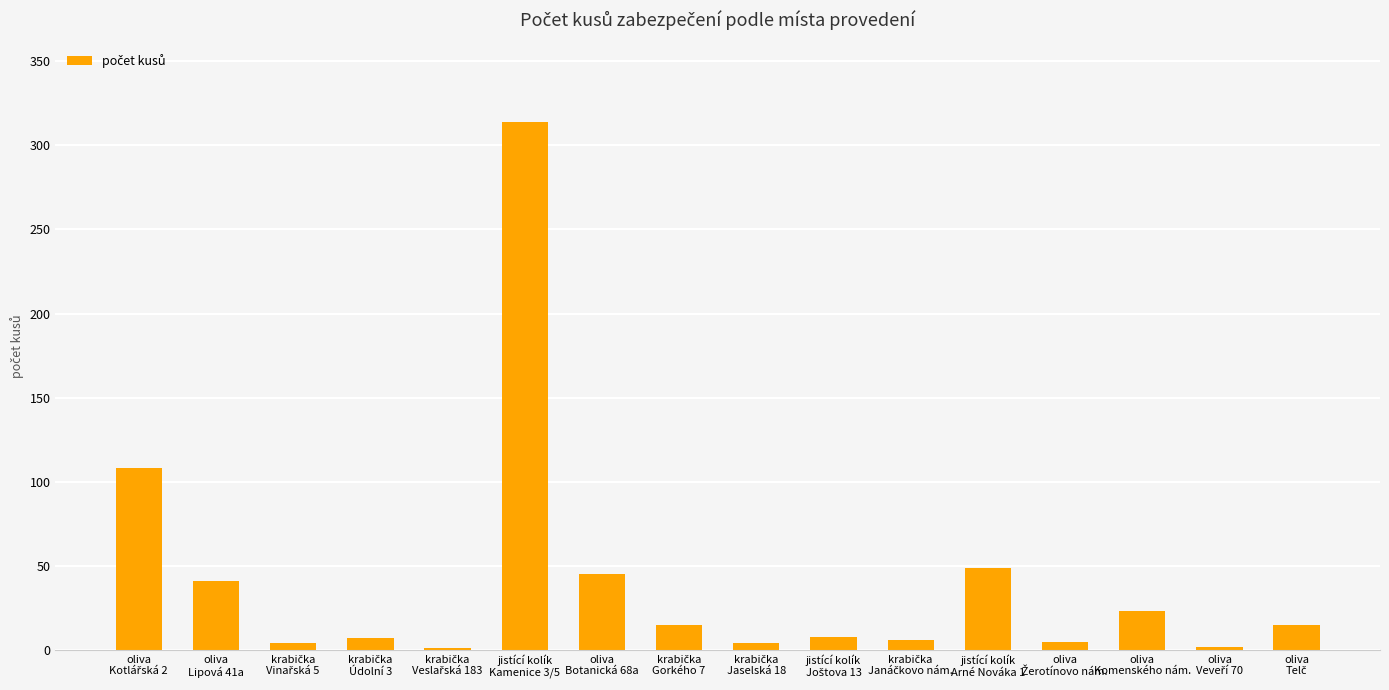

What is the greatest value displayed?

314